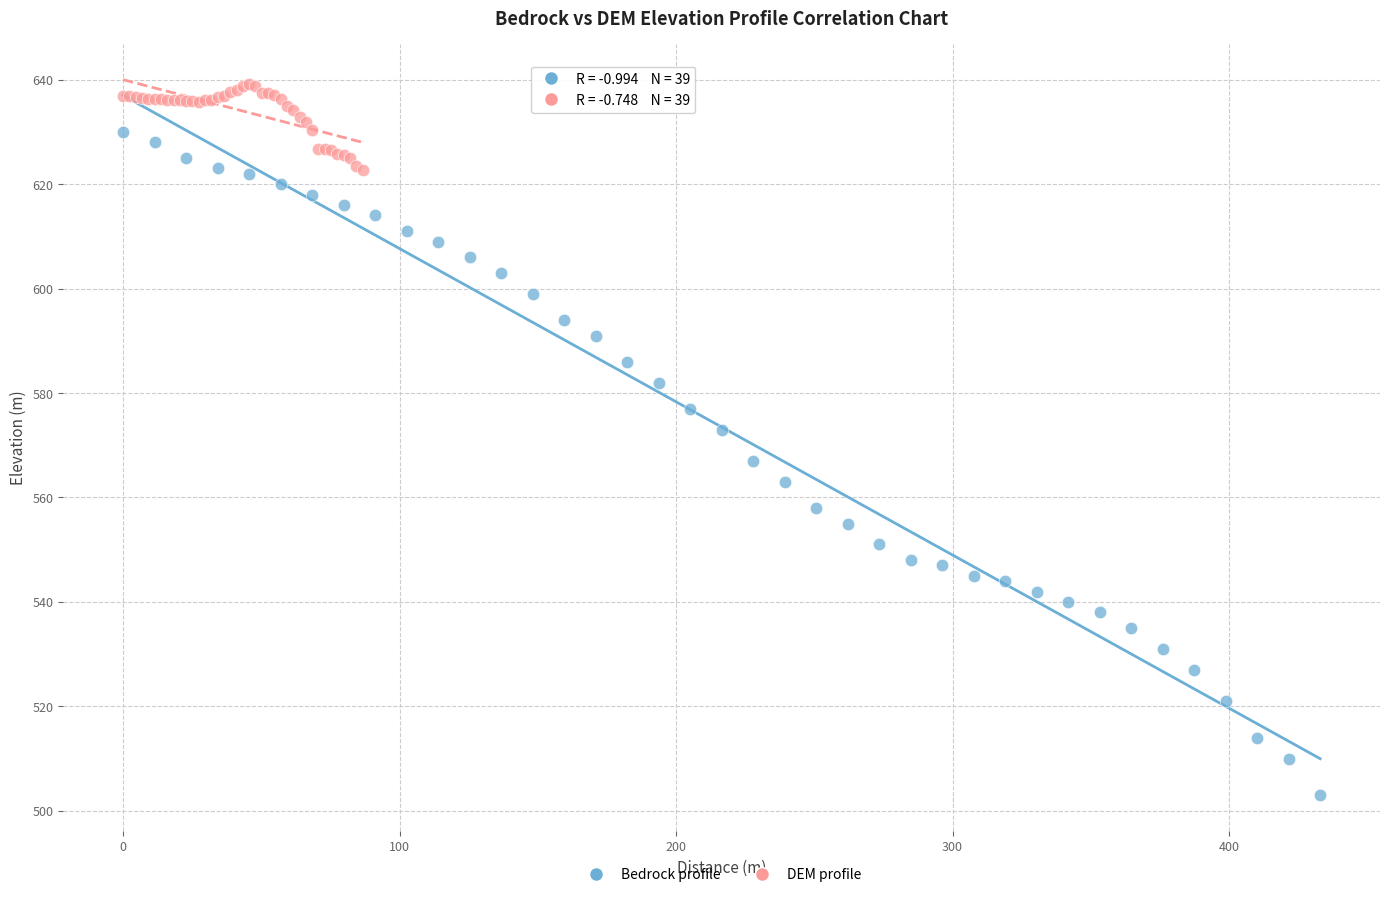

Which series has the largest Y range (max minus min)?

Bedrock profile